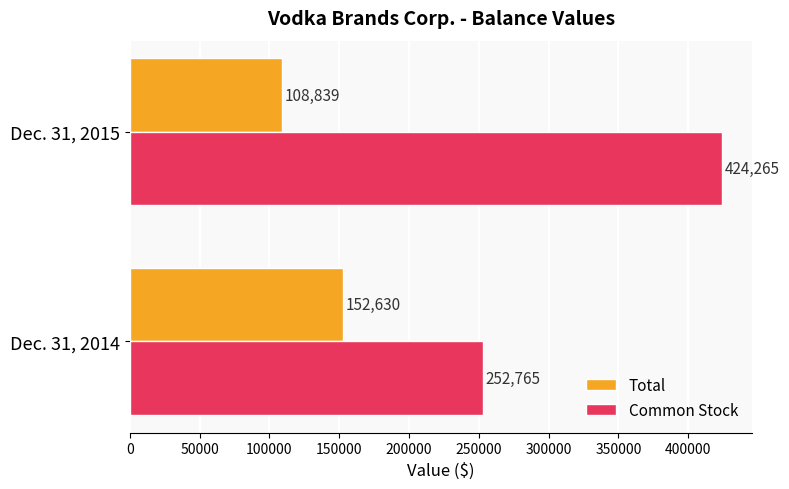

What is the difference between the Total values at Dec. 31, 2015 and Dec. 31, 2014?

43791